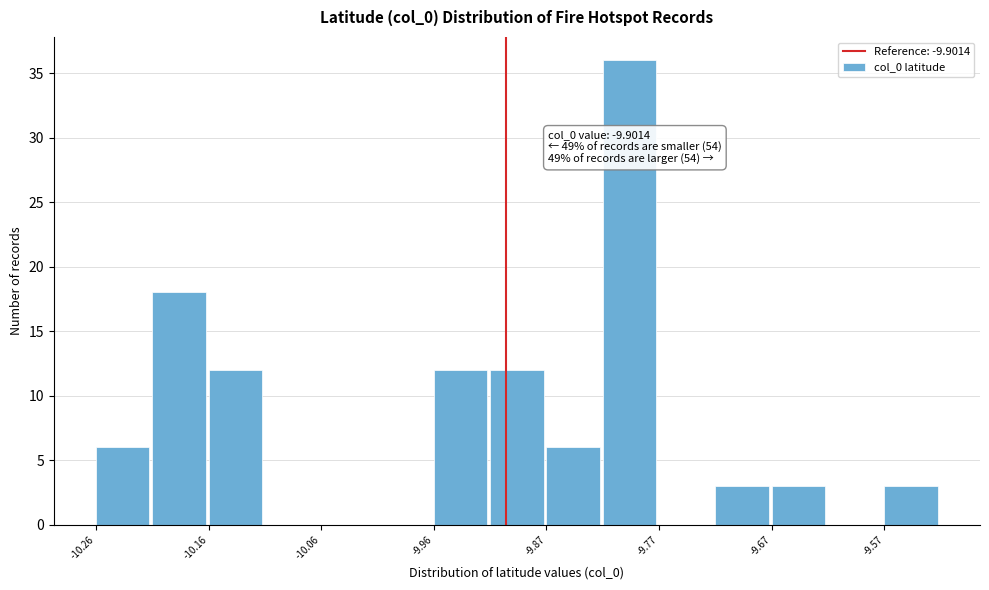

Over which range of the x-axis is the bar tallest?

-9.82 to -9.77